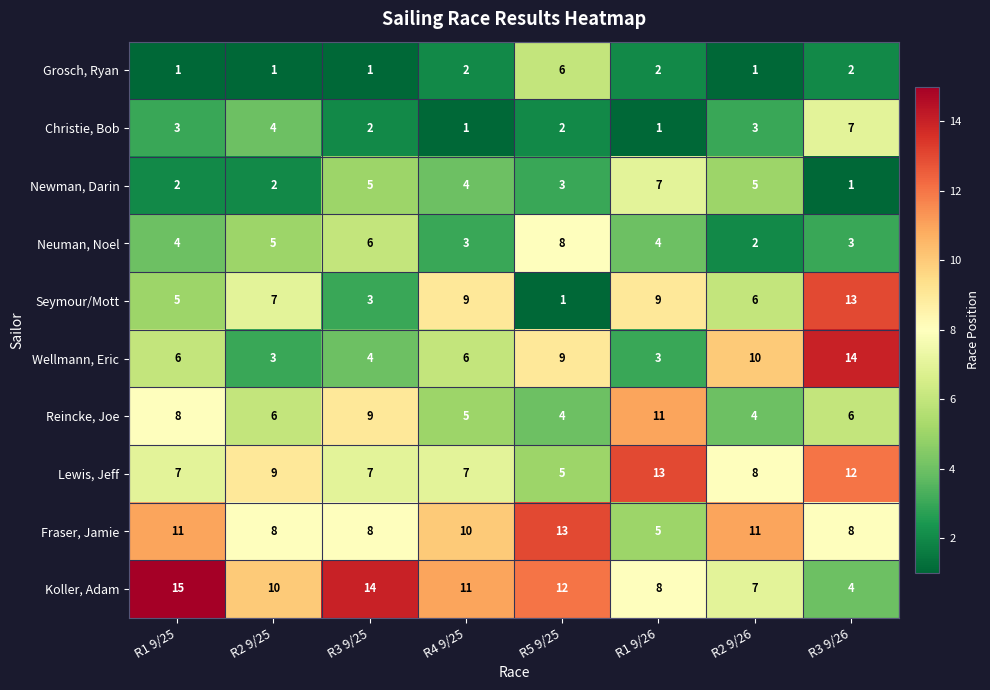

What is the sum of all Lewis, Jeff values?

68